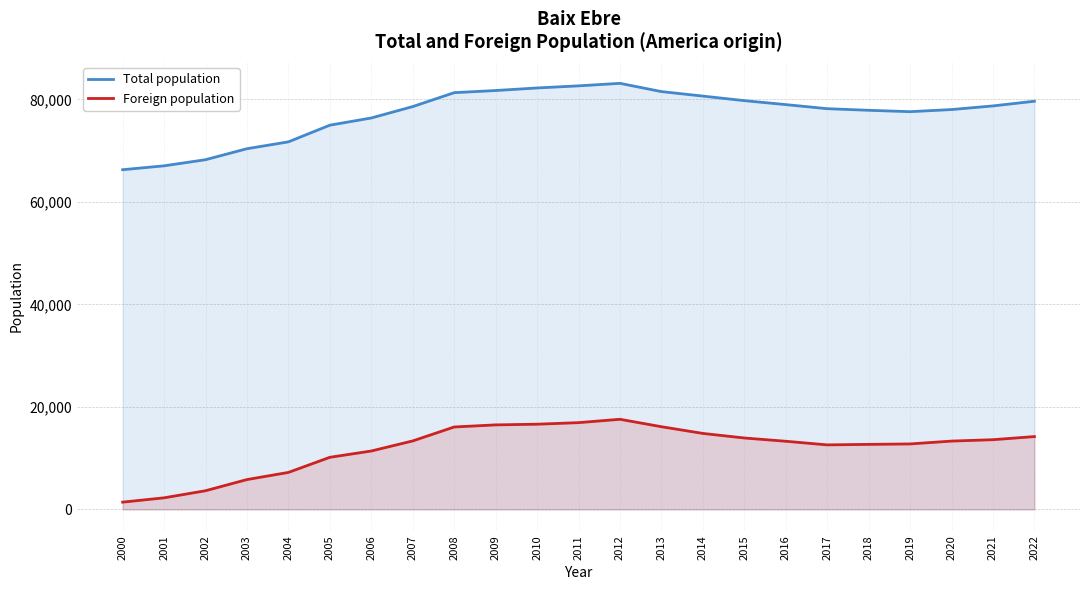

Is the value of Total population at 2020 greater than the value of Foreign population at 2004?

Yes